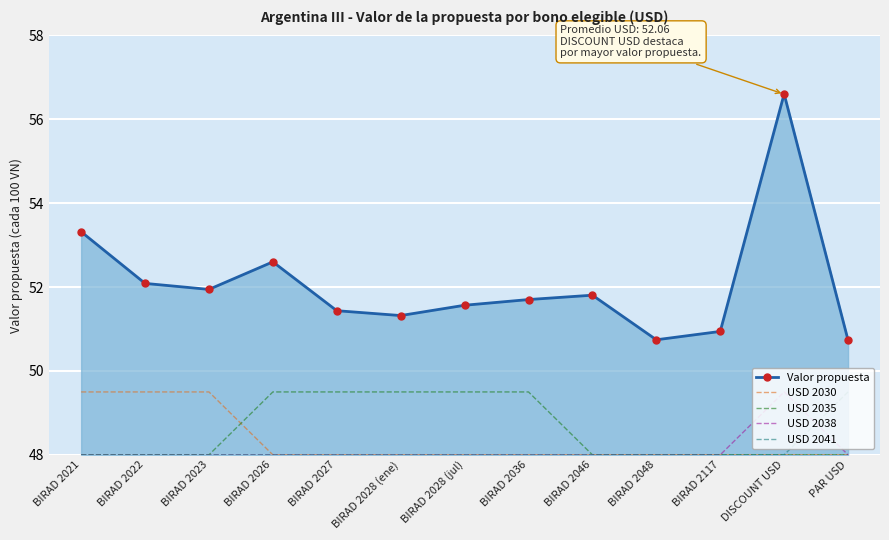

True or false: USD 2030 and USD 2035 intersect in this chart.

True